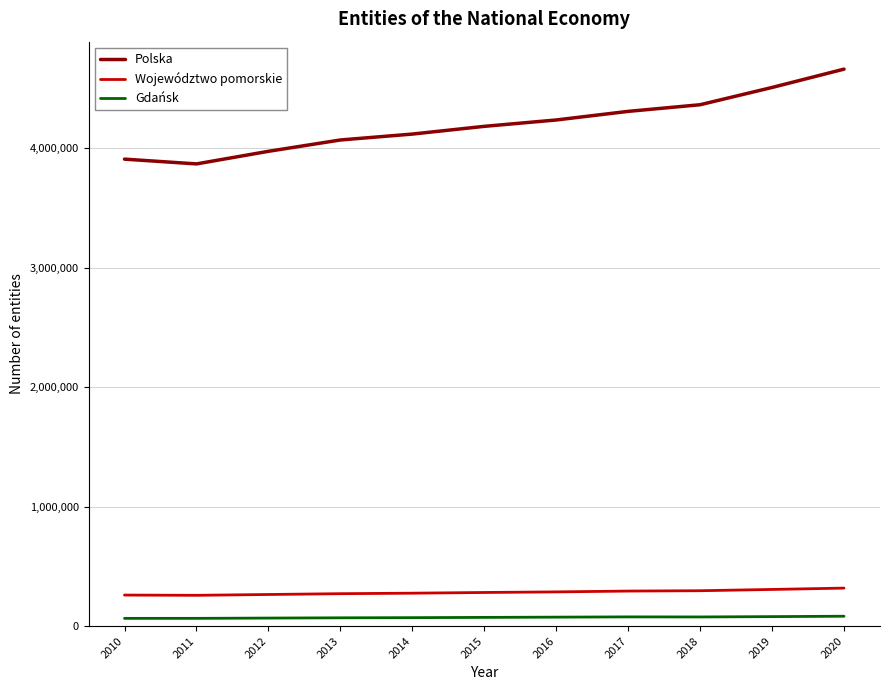

Which series has the widest spread of values?

Polska